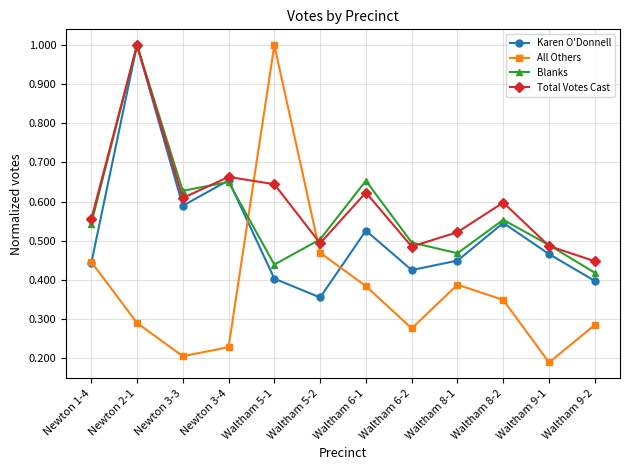

Where is Total Votes Cast nearest to the value 0?

Waltham 9-2